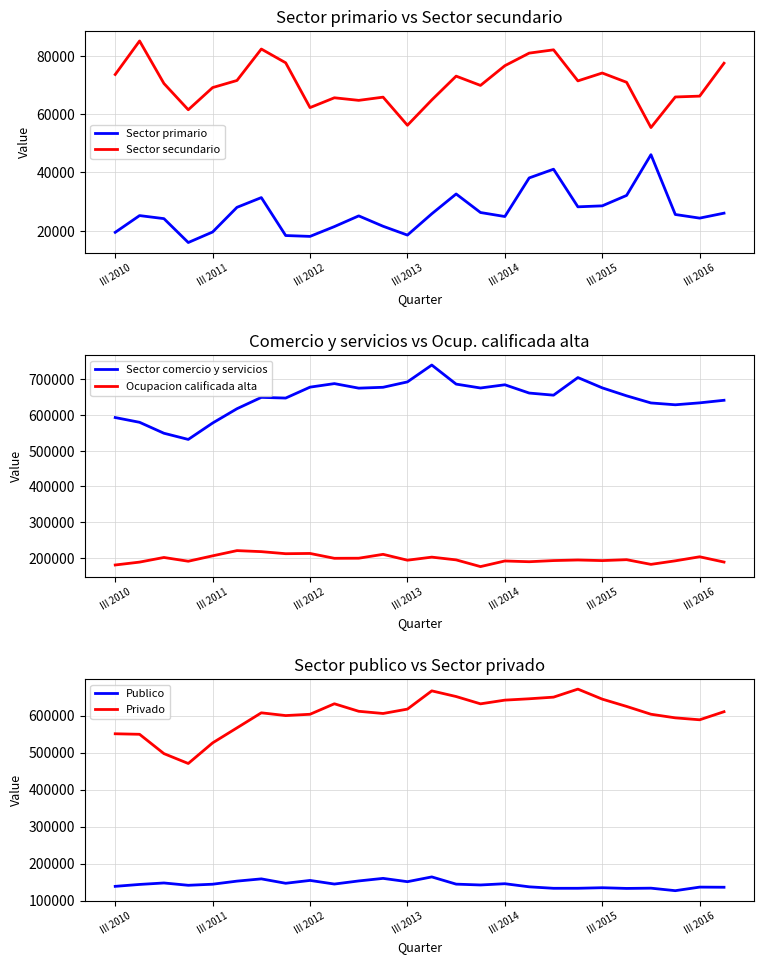

How many interior local peaks does the Ocupacion calificada alta series have?

9